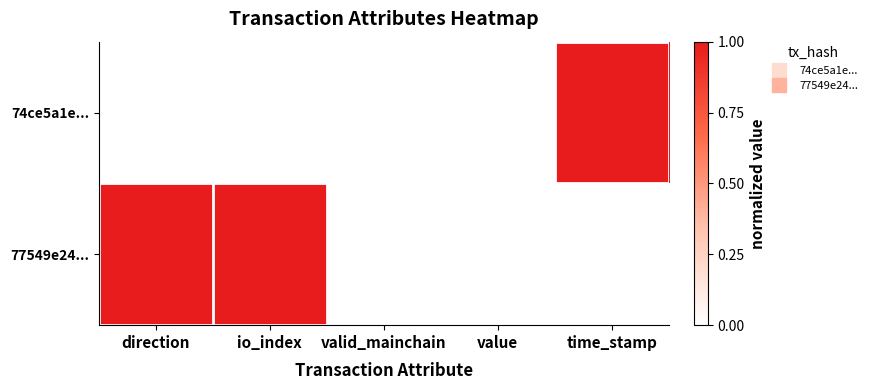

Which series changed the most between direction and time_stamp?

74ce5a1e...